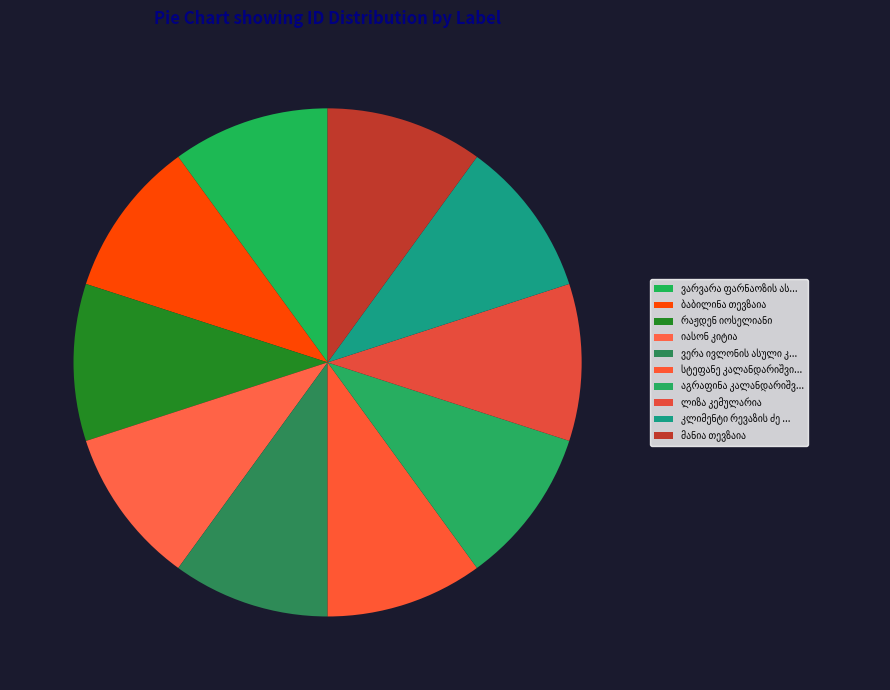

What is the largest slice in the pie chart?

ვარვარა ფარნაოზის ასული თევზაია